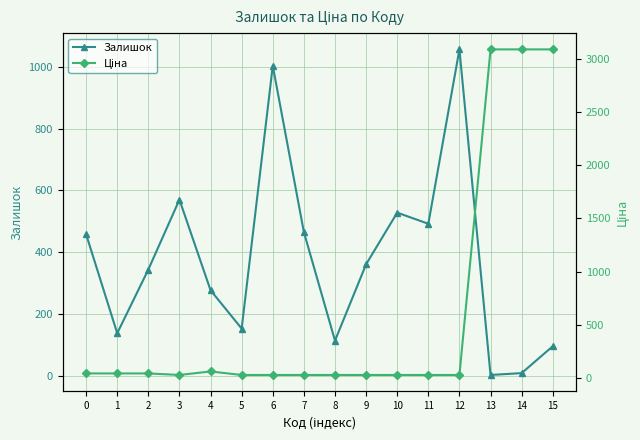

Between 13 and 2, which is larger?

2